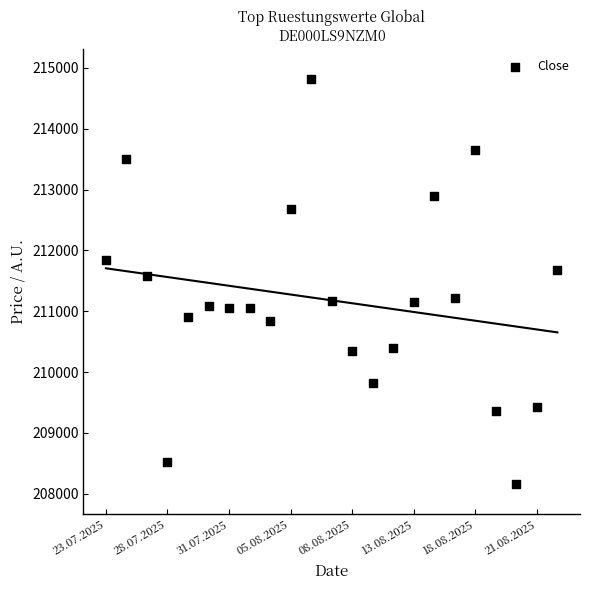

What Y value in the scatter plot is closest to 211487?

211584